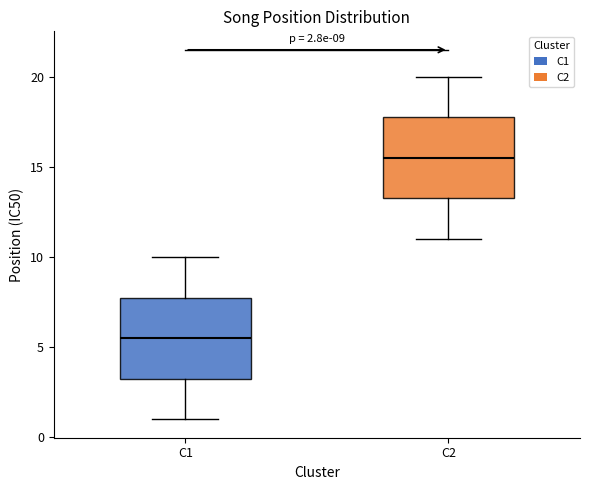

Which box has the highest median line?

C2